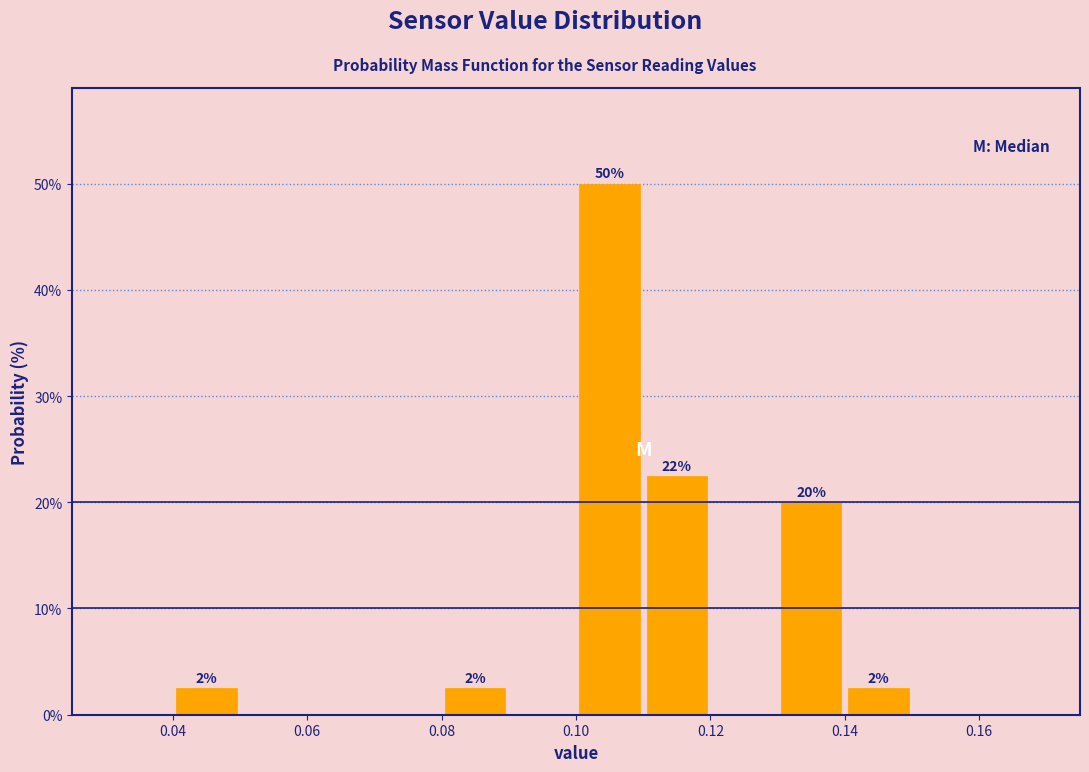

Which range on the x-axis has the tallest bar?

0.10 to 0.11